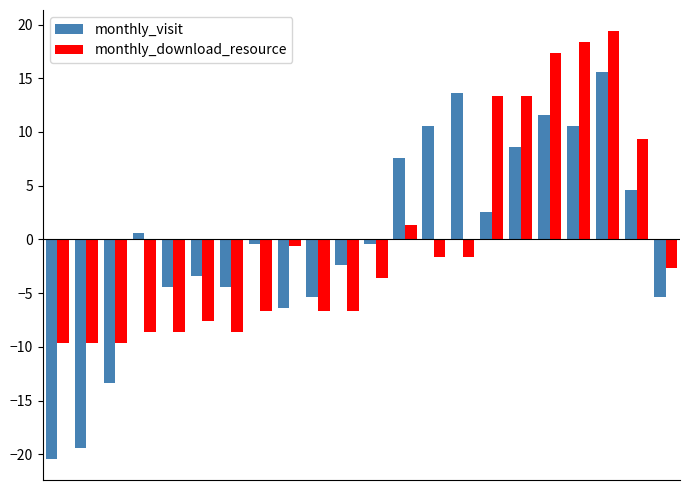

What is the minimum value for monthly_visit?

-20.4